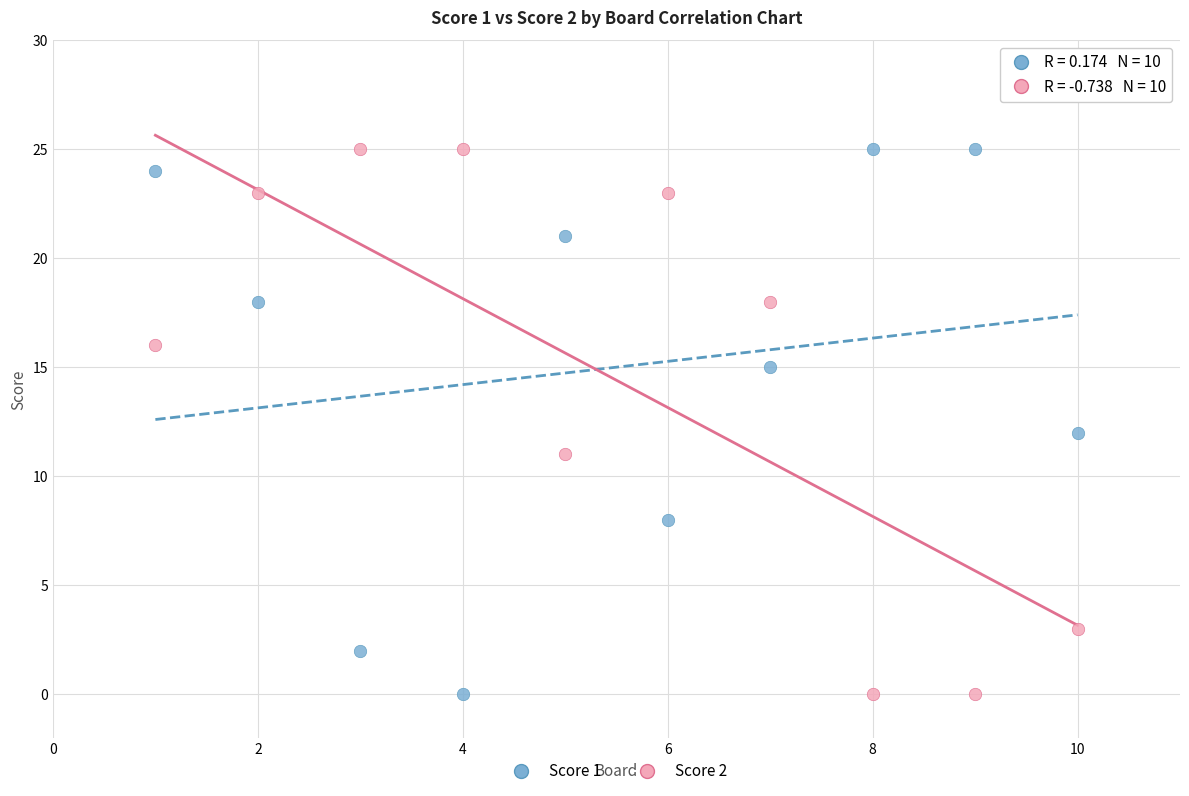

Across all data points, what is the range of Y values (max minus min)?

25